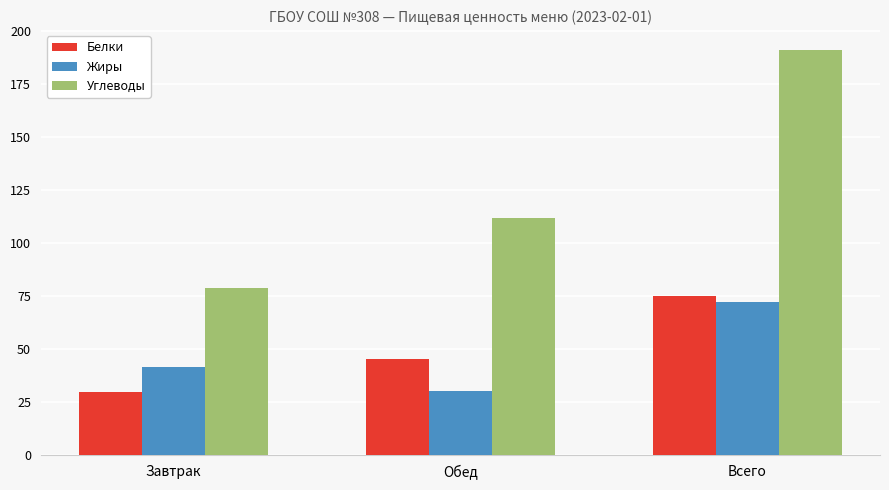

What is the spread (max minus min) of values at Обед?

81.8